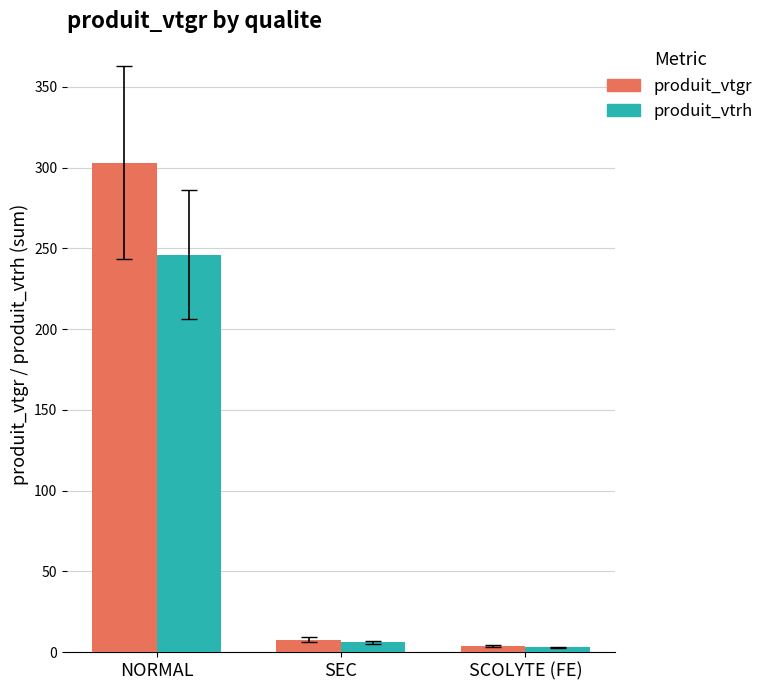

Which series has the largest range (max minus min)?

produit_vtgr